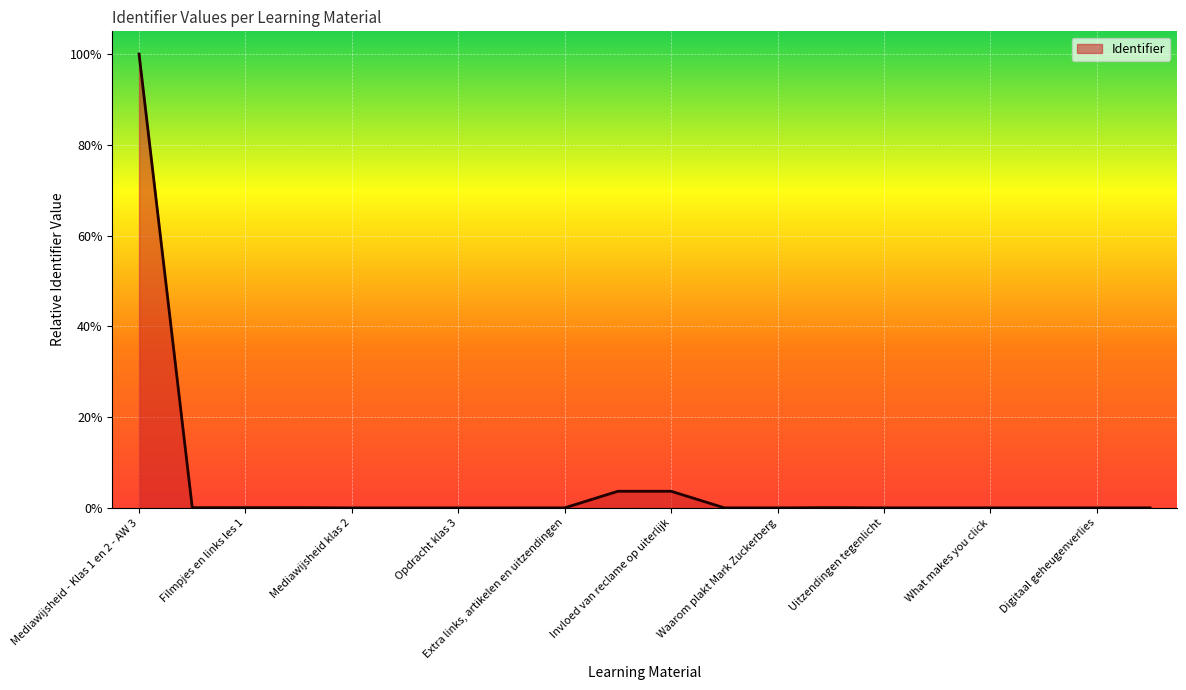

What is the difference between the maximum and minimum values?

100.0